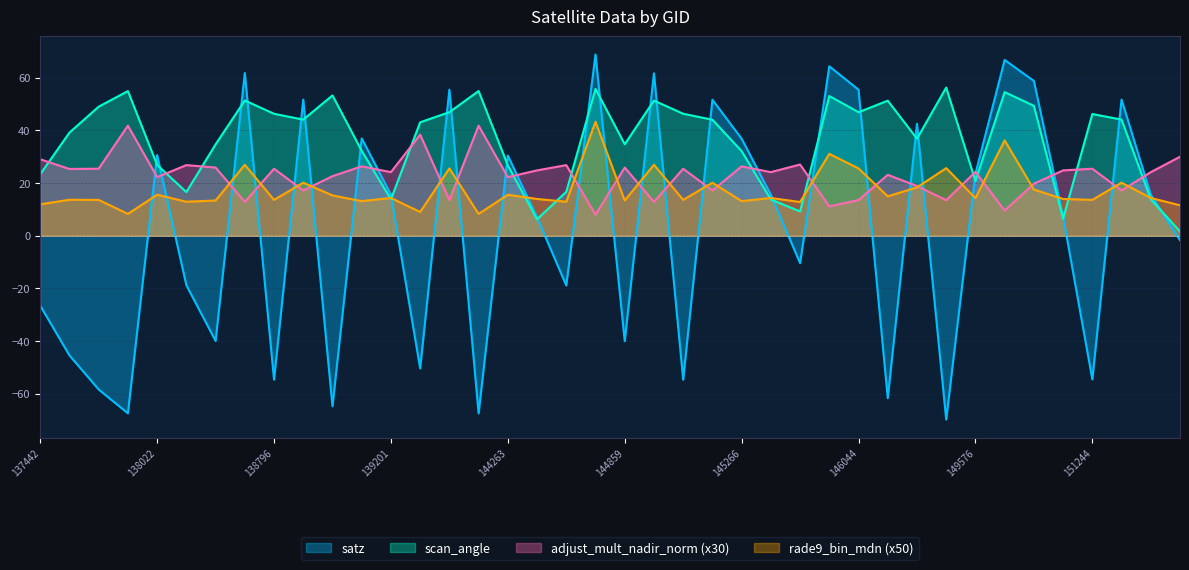

Does the chart display data point markers on the line(s)?

No